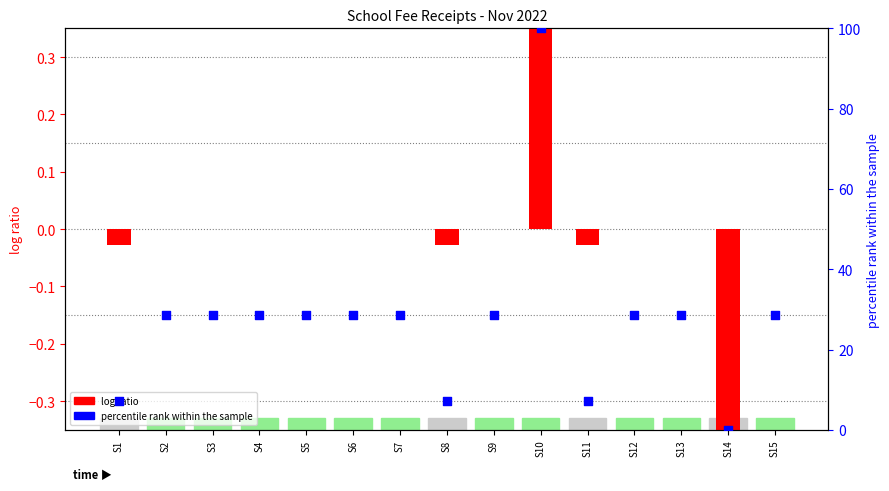

At how many categories does at least one series exceed 10?

11